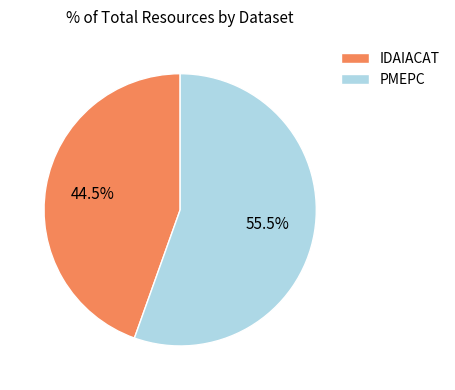

Is there any slice that represents more than half of the pie?

Yes